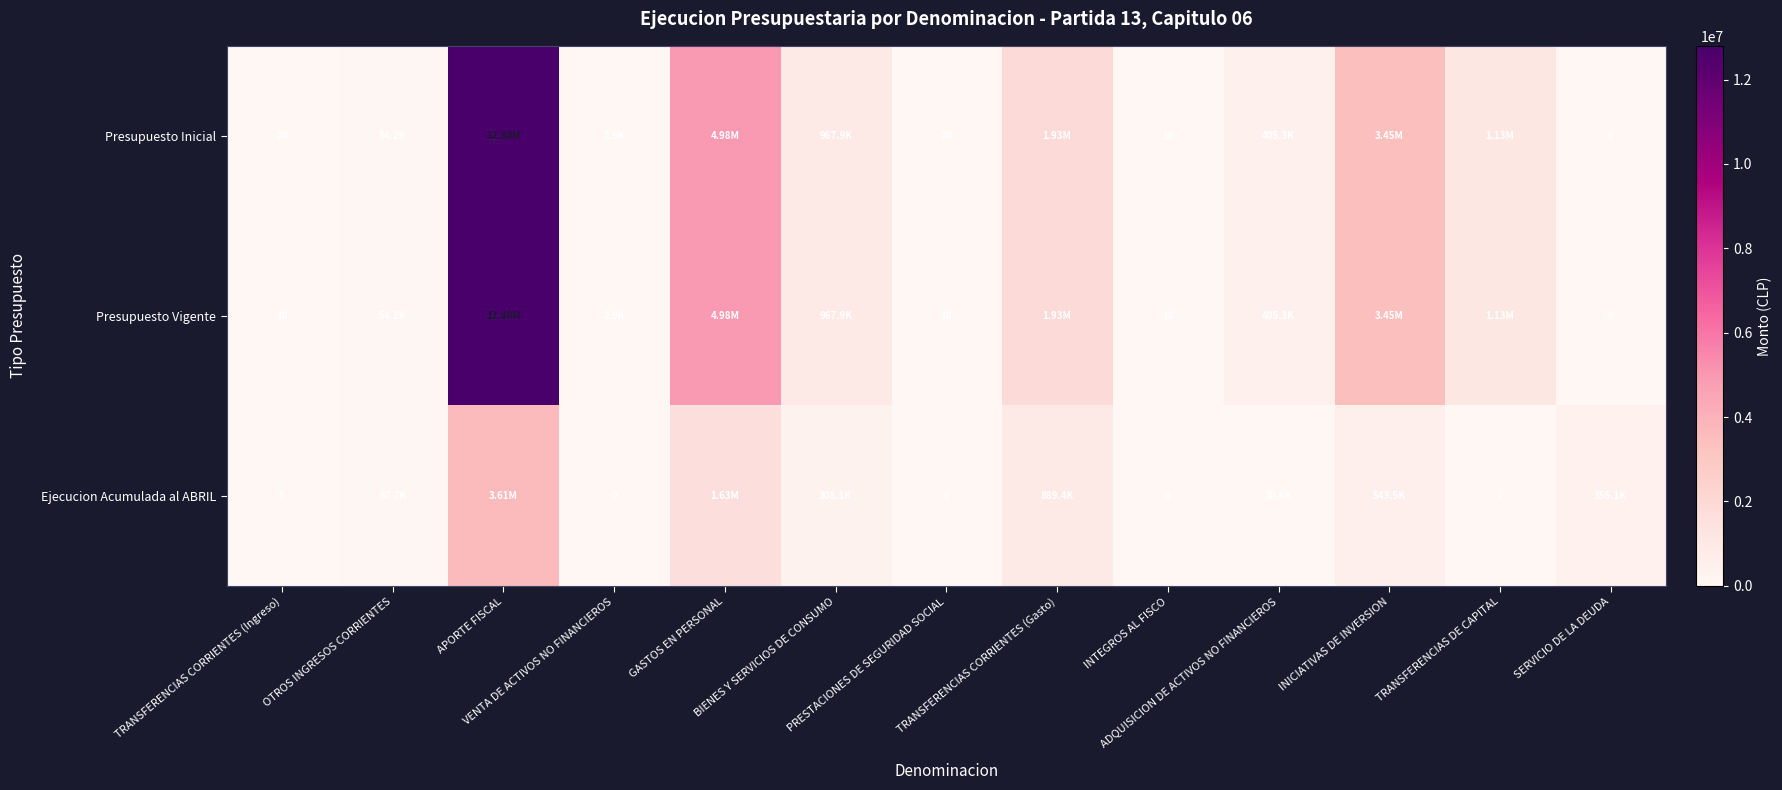

The Presupuesto Vigente series shows 37063 at OTROS INGRESOS CORRIENTES. True or false?

False